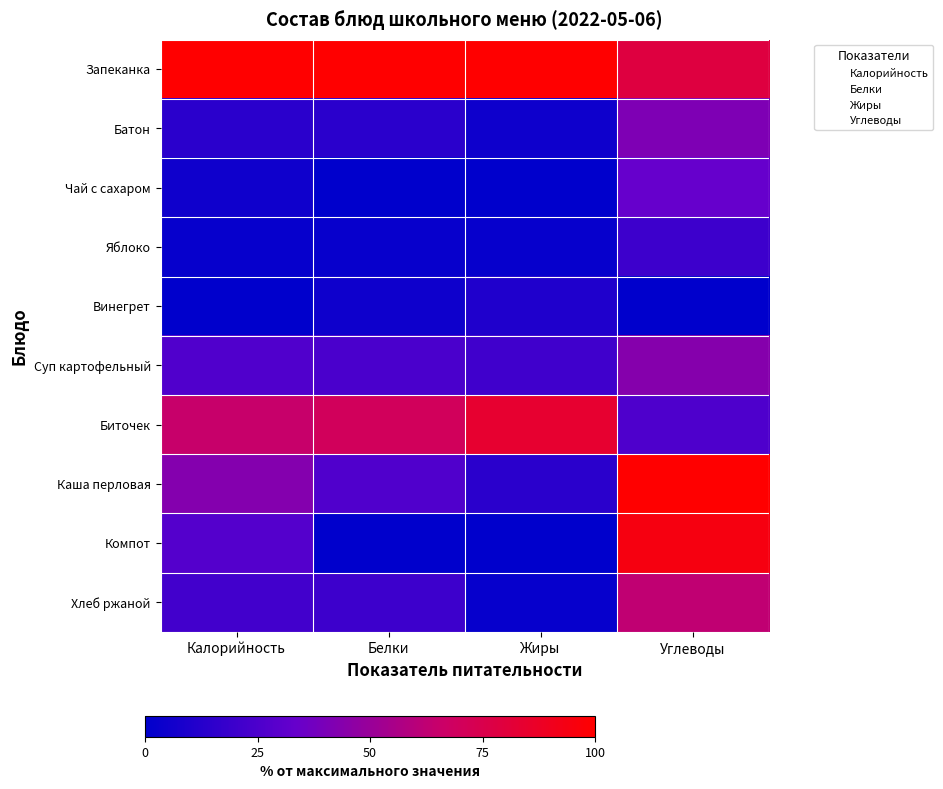

Reading left to right, what are all the values shown in this chart?

Запеканка: Калорийность=100.0	Белки=100.0	Жиры=100.0	Углеводы=78.7
Батон: Калорийность=14.0	Белки=14.0	Жиры=4.9	Углеводы=41.0
Чай с сахаром: Калорийность=5.4	Белки=0.0	Жиры=0.0	Углеводы=33.6
Яблоко: Калорийность=2.3	Белки=2.4	Жиры=2.2	Углеводы=20.1
Винегрет: Калорийность=0.0	Белки=4.9	Жиры=10.4	Углеводы=0.0
Суп картофельный: Калорийность=26.5	Белки=24.4	Жиры=21.4	Углеводы=43.7
Биточек: Калорийность=65.2	Белки=70.1	Жиры=84.1	Углеводы=25.7
Каша перловая: Калорийность=43.1	Белки=26.2	Жиры=13.7	Углеводы=100.0
Компот: Калорийность=27.5	Белки=0.0	Жиры=0.0	Углеводы=94.4
Хлеб ржаной: Калорийность=21.7	Белки=20.1	Жиры=2.2	Углеводы=62.7